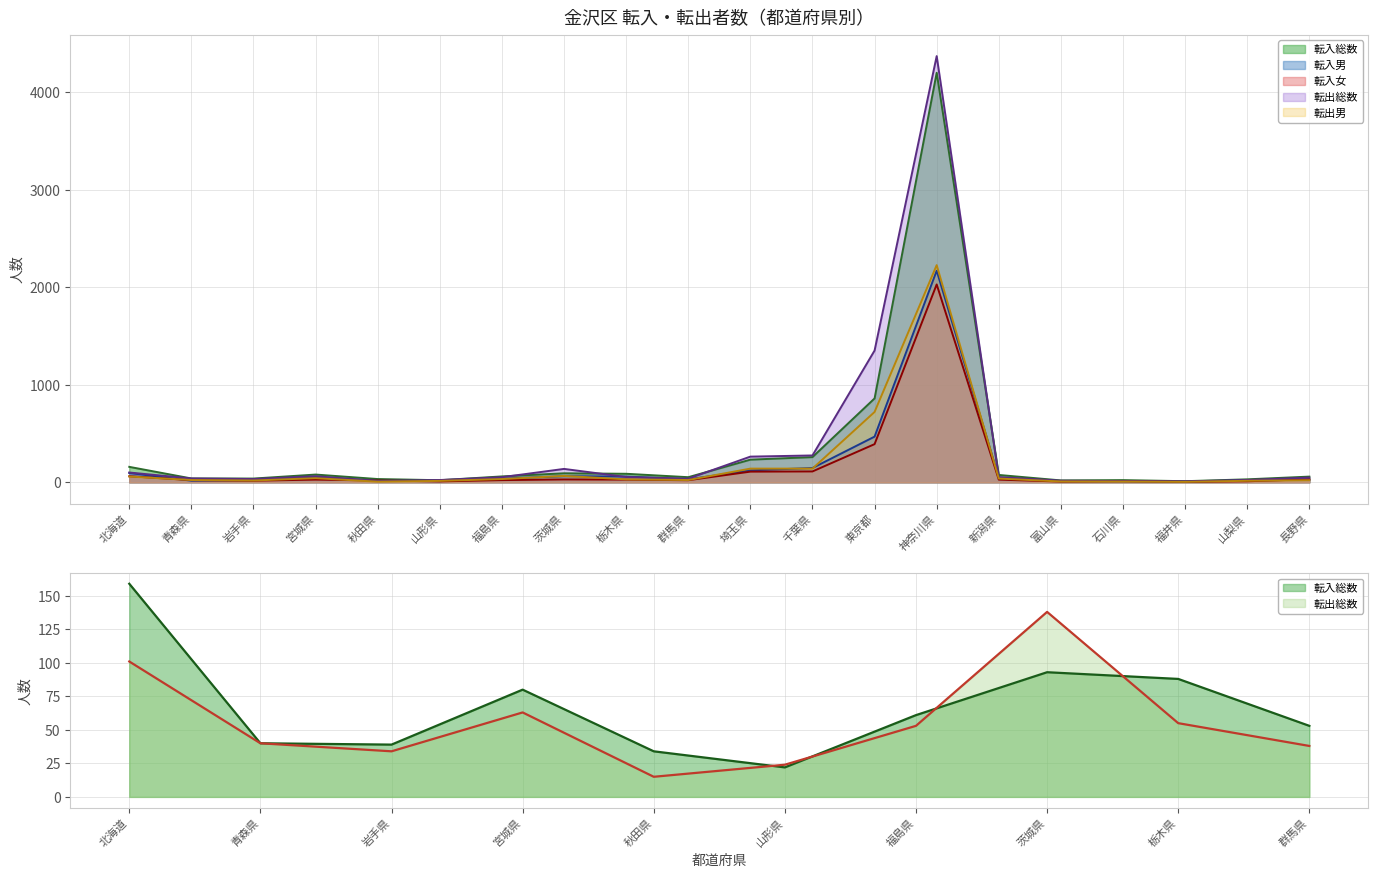

True or false: 転入総数 and 転出総数 intersect in this chart.

True